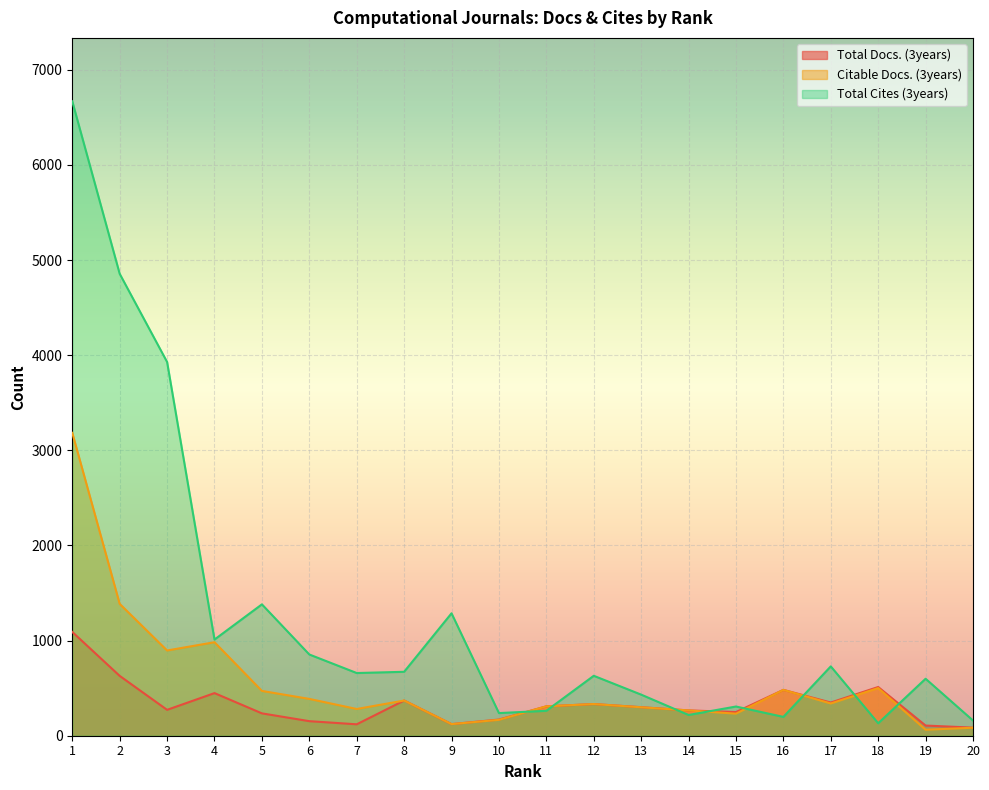

Rank the series by their average value, from lowest to highest.

Total Docs. (3years), Citable Docs. (3years), Total Cites (3years)